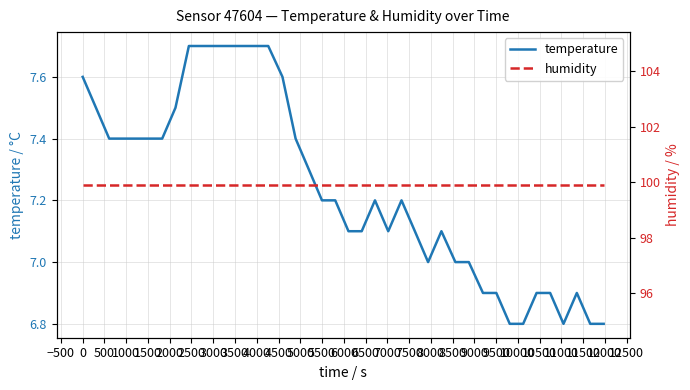

What is the highest value of the temperature series?

7.7